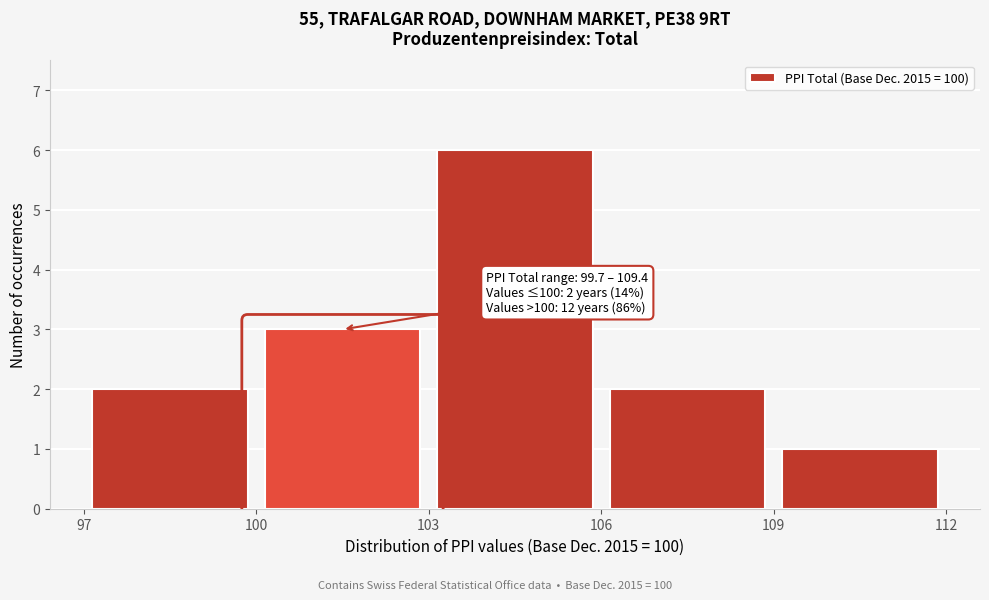

Which range on the x-axis has the tallest bar?

103 to 106